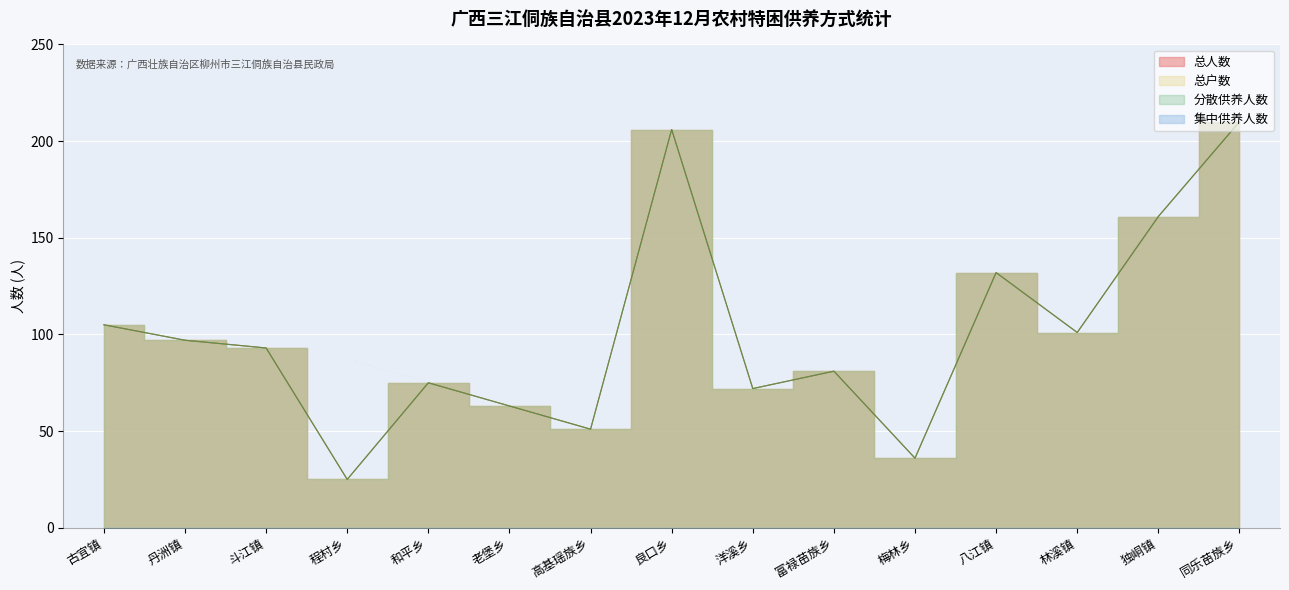

True or false: 总户数 and 总人数 cross at least once.

False